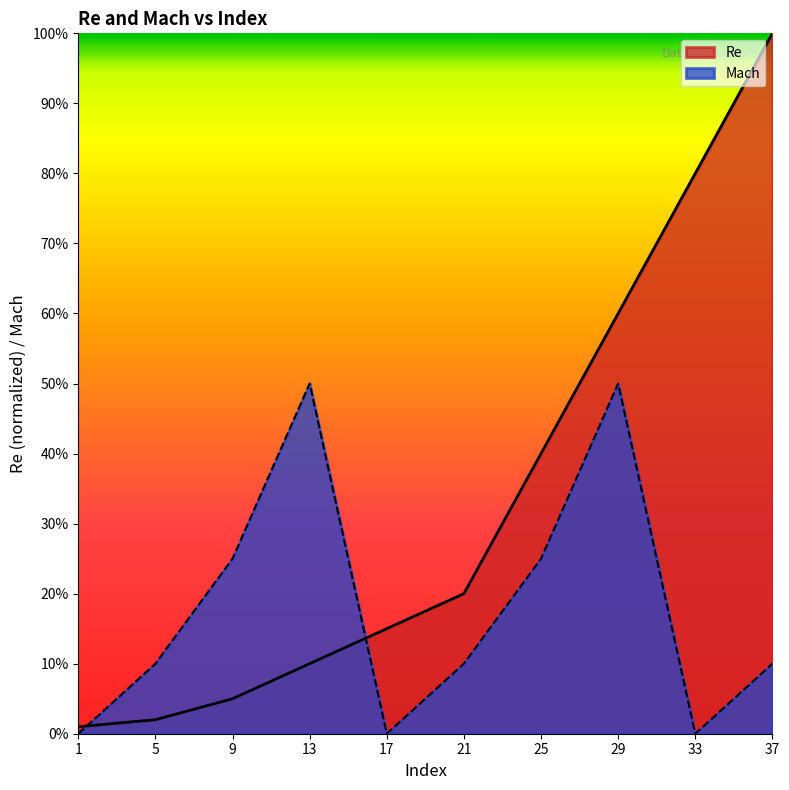

Reading left to right, transcribe all the data shown in this chart.

Re: 1=0.0	5=0.0	9=0.1	13=0.1	17=0.1	21=0.2	25=0.4	29=0.6	33=0.8	37=1.0
Mach: 1=0.0	5=0.1	9=0.2	13=0.5	17=0.0	21=0.1	25=0.2	29=0.5	33=0.0	37=0.1